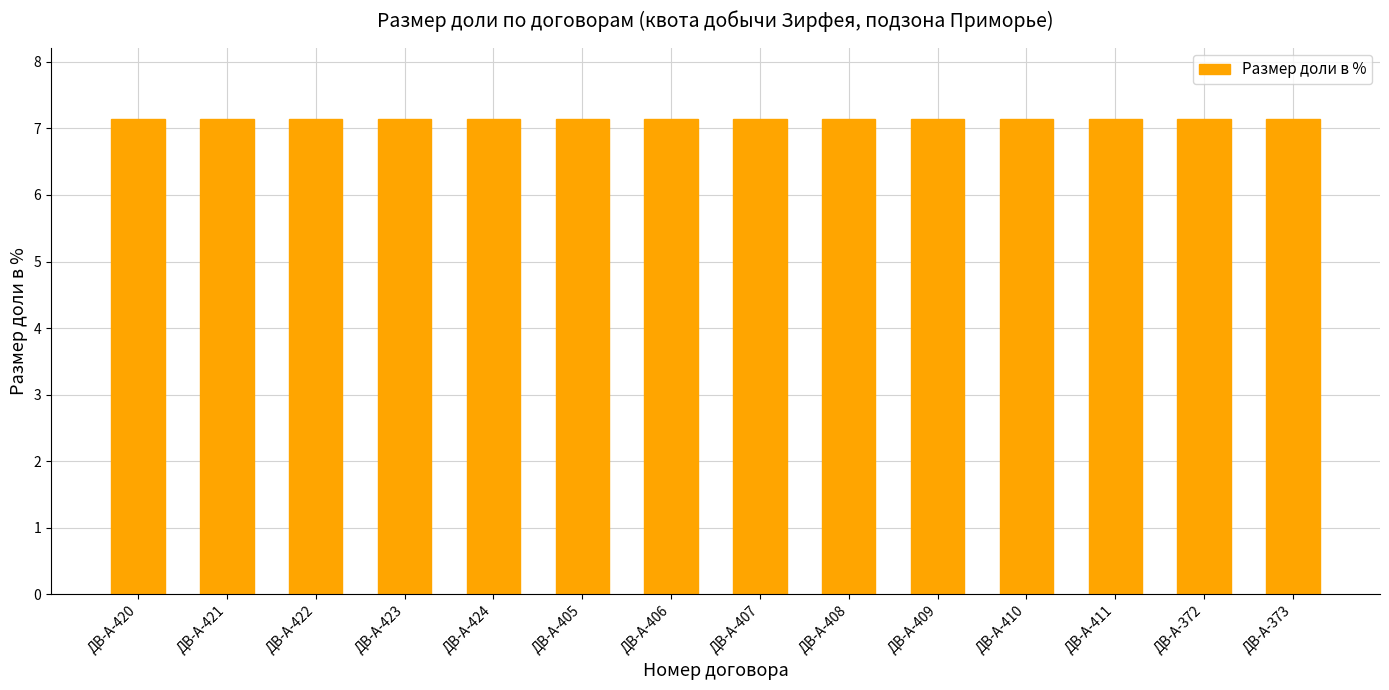

What is the greatest value displayed?

7.1